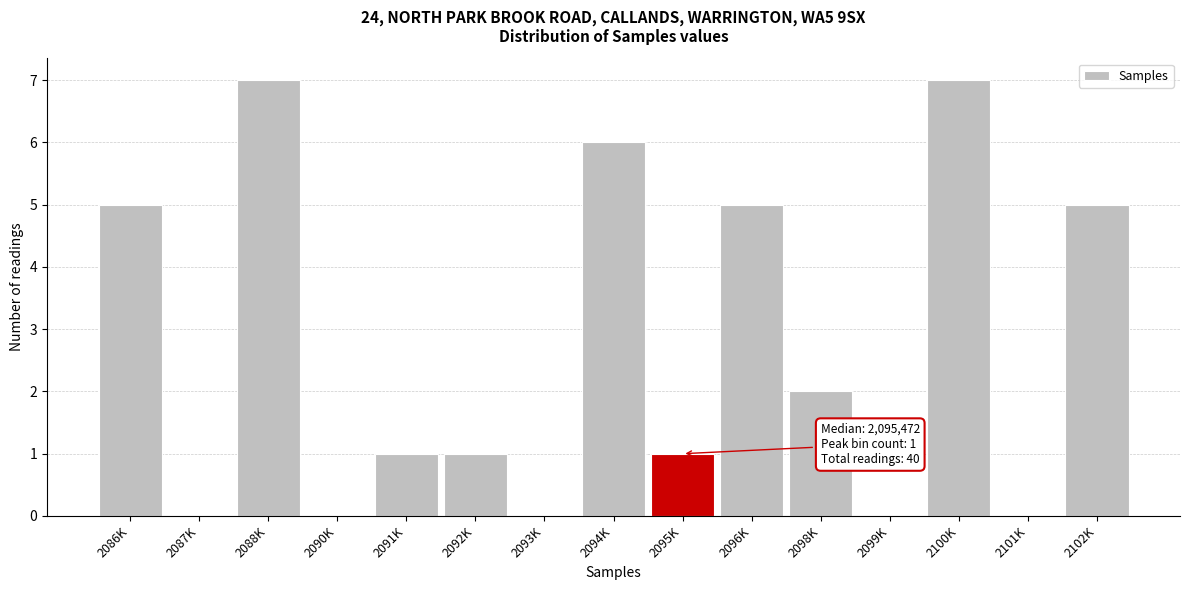

Reading left to right, extract all data points from this chart.

2086K=5	2087K=0	2088K=7	2090K=0	2091K=1	2092K=1	2093K=0	2094K=6	2095K=1	2096K=5	2098K=2	2099K=0	2100K=7	2101K=0	2102K=5